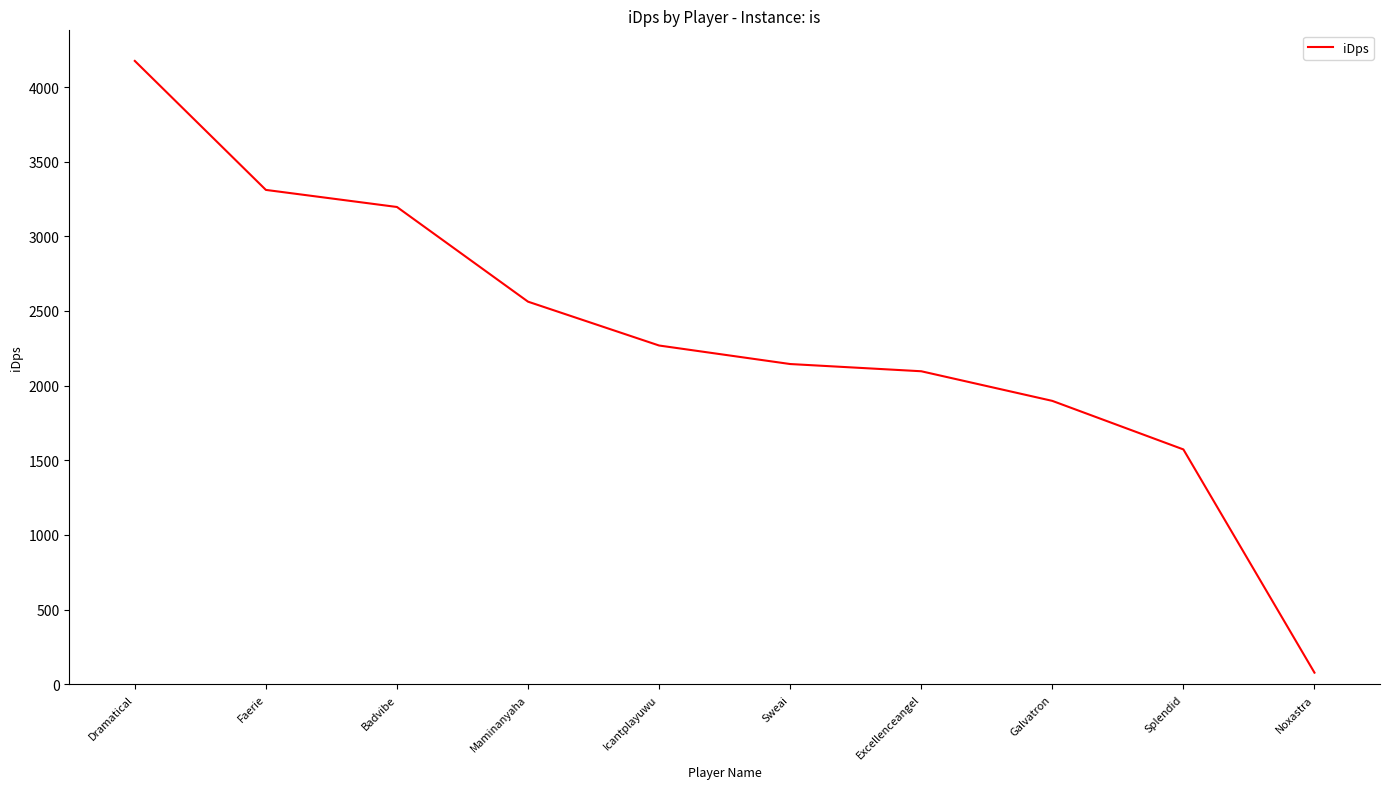

What is the greatest value displayed?

4174.8